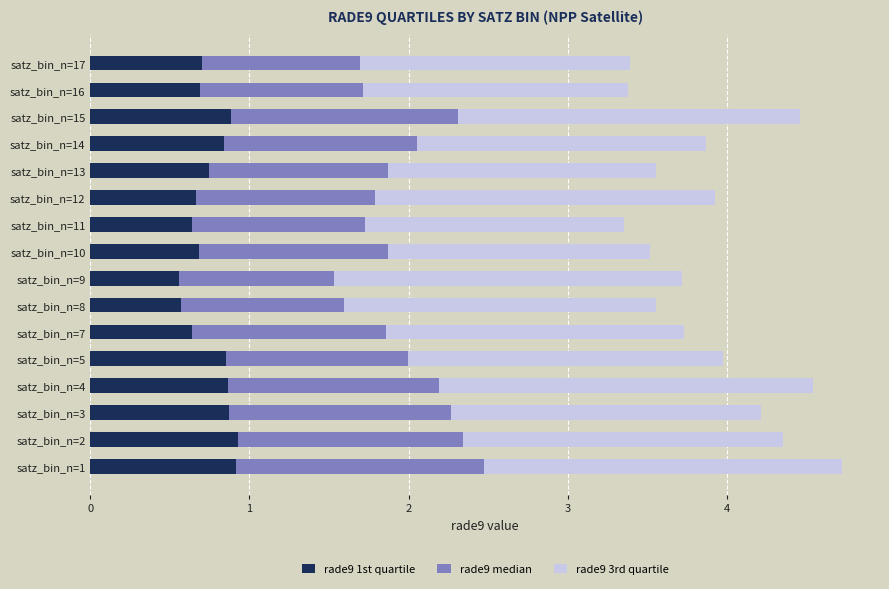

True or false: rade9 1st quartile has a value of 0.2 at satz_bin_n=12.

False